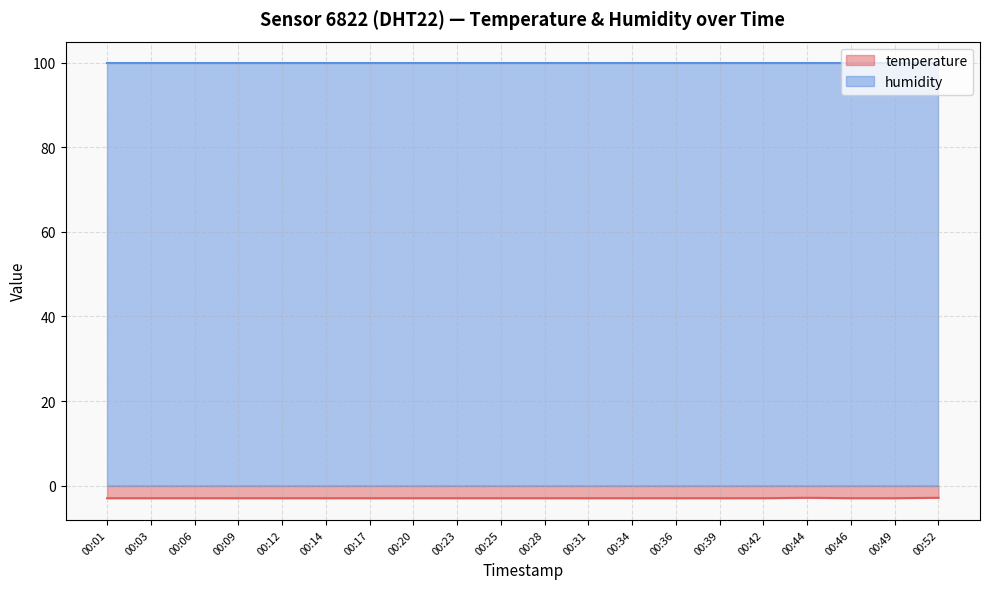

Reading left to right, extract all data points from this chart.

-3.0	-3.0	-3.0	-3.0	-3.0	-3.0	-3.0	-3.0	-3.0	-3.0	-3.0	-3.0	-3.0	-3.0	-3.0	-3.0	-2.9	-3.0	-3.0	-2.9